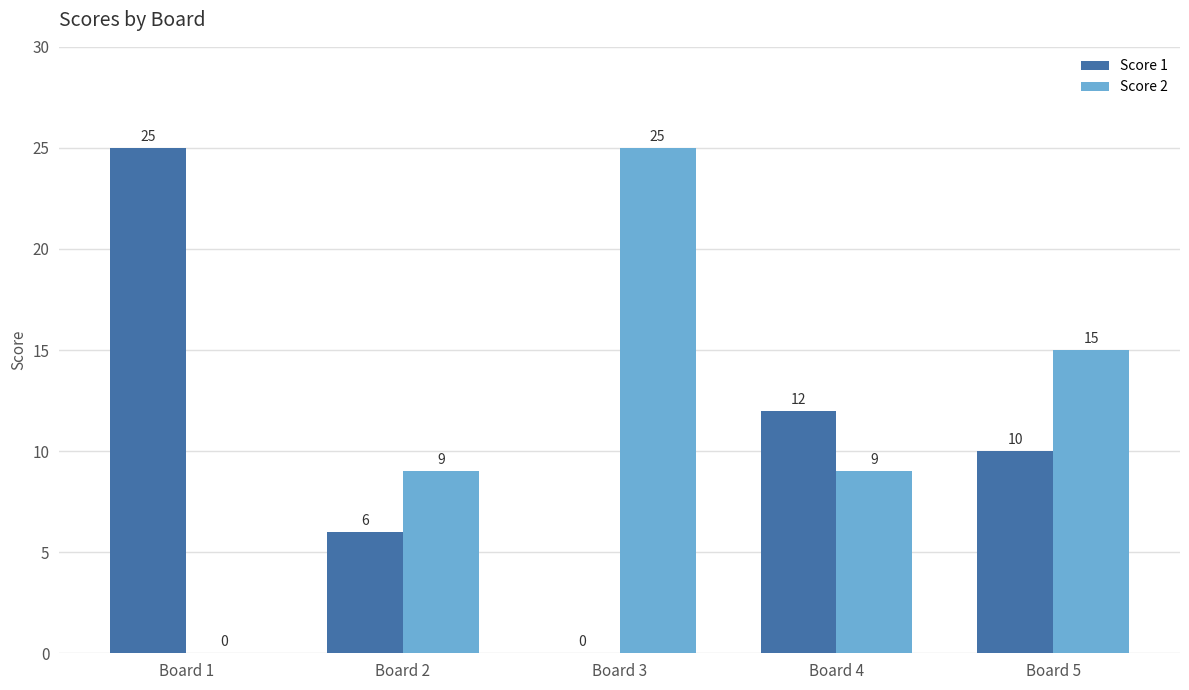

Reading left to right, extract all data points from this chart.

Score 1: 25	6	0	12	10
Score 2: 0	9	25	9	15